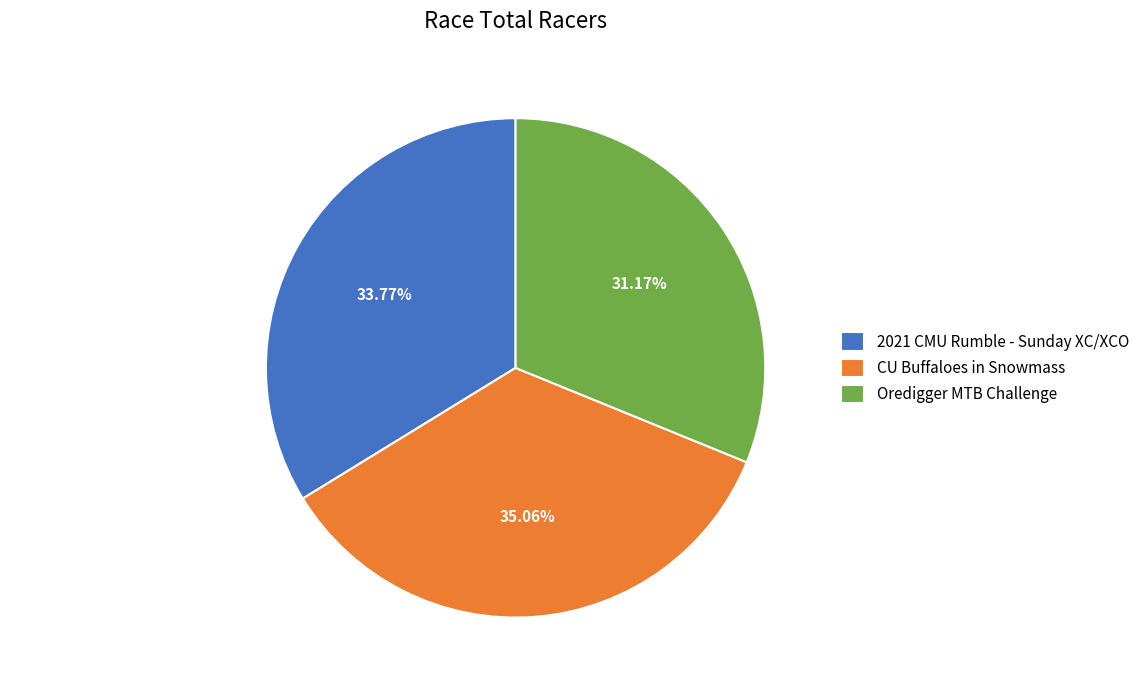

Is it true that Oredigger MTB Challenge is 31% of the pie?

True